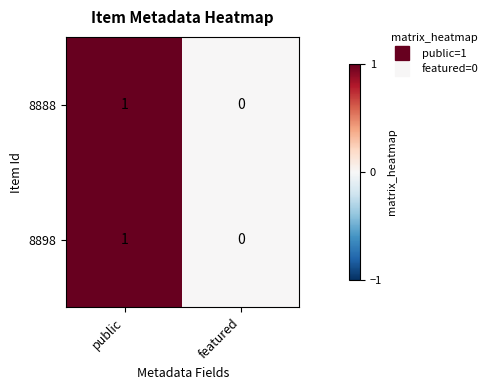

Is it true that 8888 equals 2 at public?

False